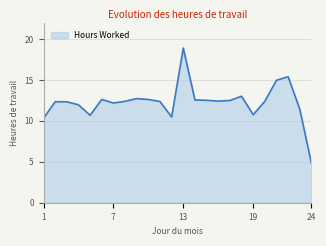

What is the smallest value displayed?

4.8